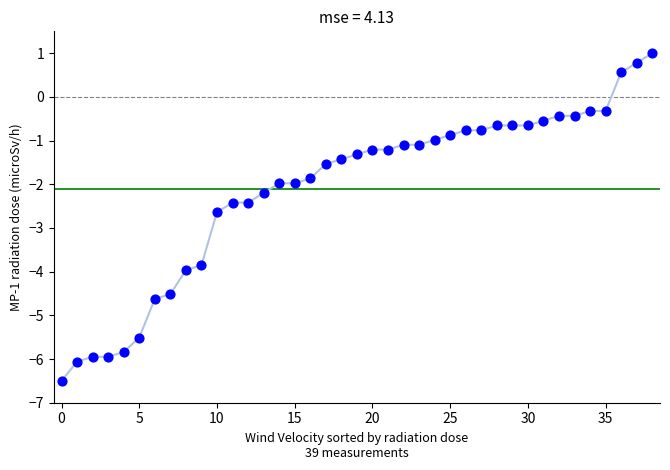

What is the range of Y values (max minus min)?

7.5